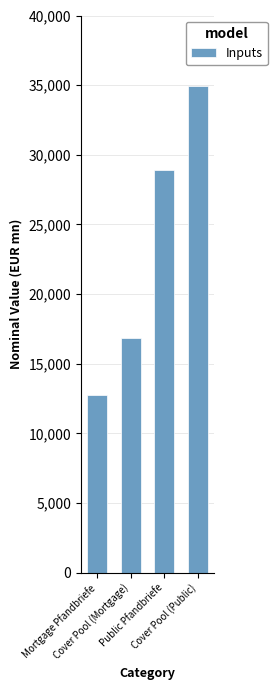

Reading right to left, transcribe all the data shown in this chart.

Cover Pool (Public)=34946.5	Public Pfandbriefe=28914.7	Cover Pool (Mortgage)=16844.4	Mortgage Pfandbriefe=12728.9